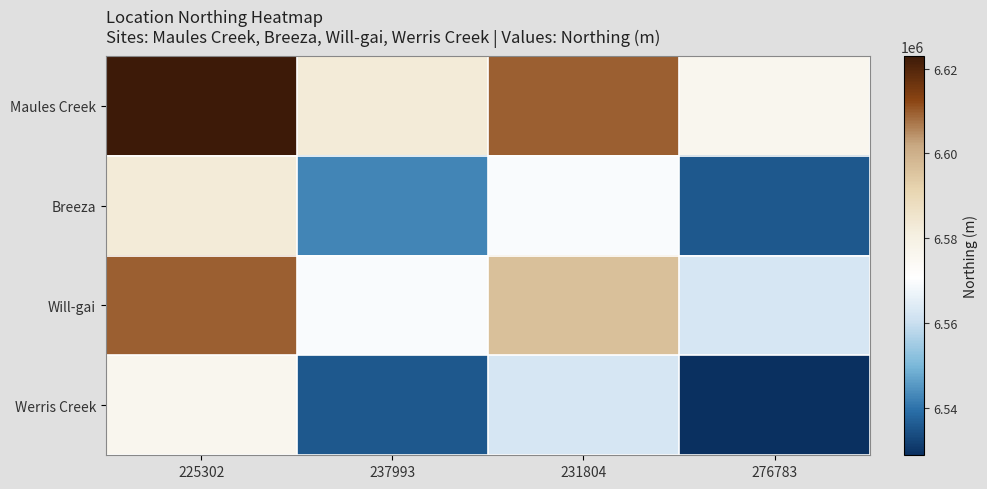

Which has a higher value, 237993 or 225302?

225302